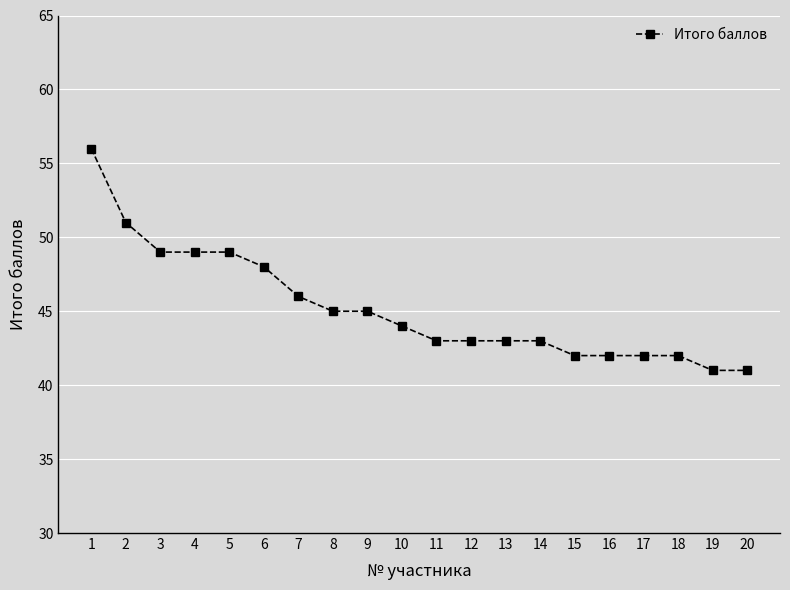

What is the average value?

45